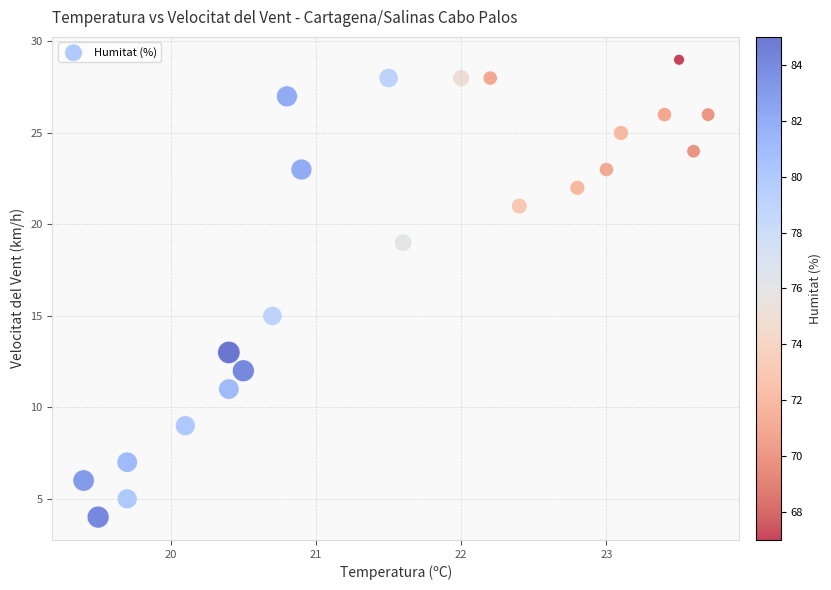

What is the range of Y values (max minus min)?

25